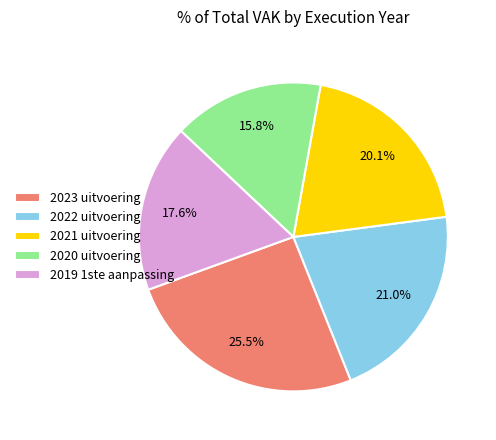

To the nearest percent, what is the difference between the 2020 uitvoering and 2021 uitvoering slice percentages?

4%